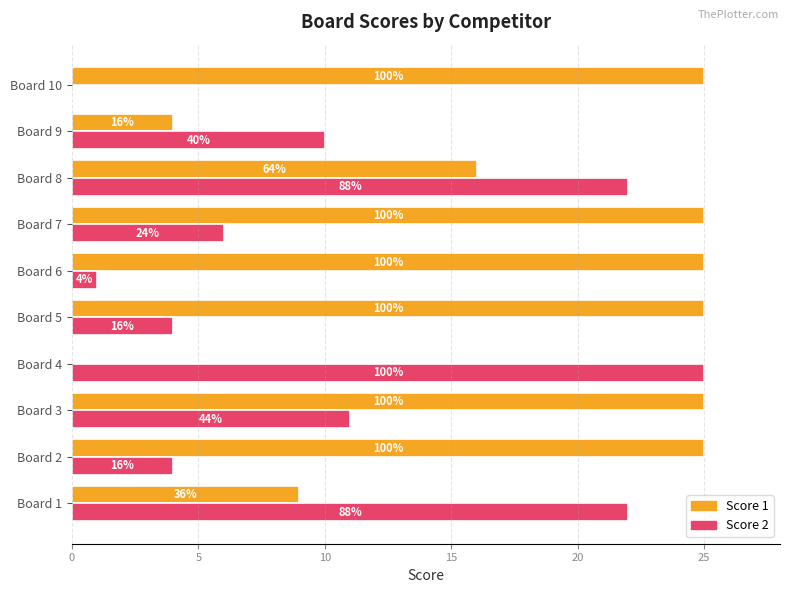

Rank the series by their maximum value, from highest to lowest.

Score 1, Score 2